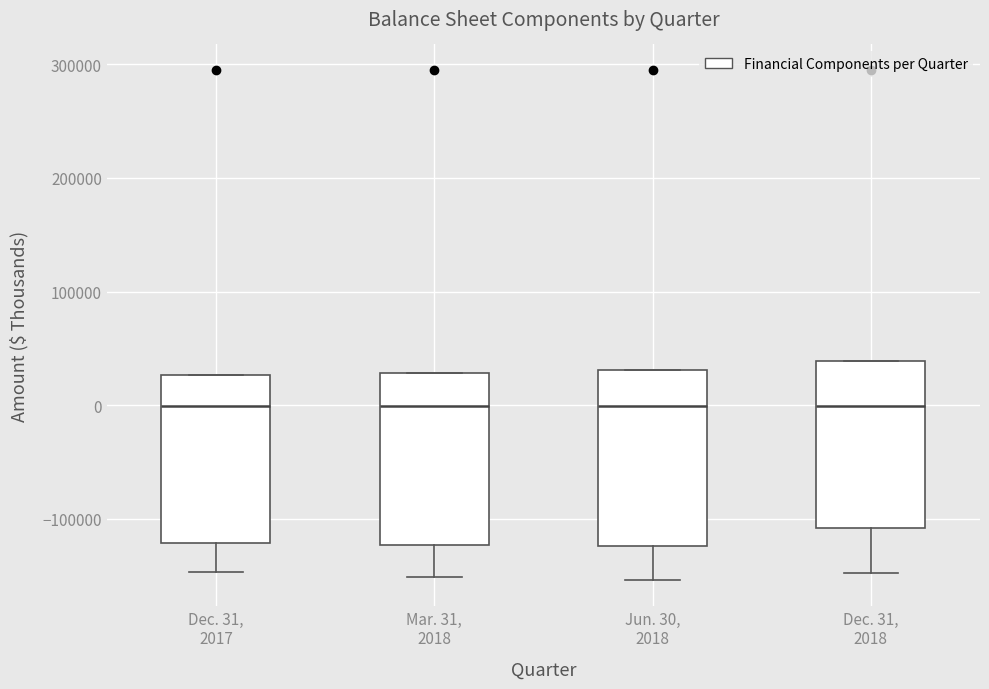

Reading left to right, transcribe this box plot: for each box, give where its median line is, the range the box spans, and where its two whiskers end, as read against the y-axis. The values are not printed on the chart, so give them approximately, as read against the axis.

Dec. 31, 2017: median 0, box -120000 to 30000, whiskers -150000 to 30000
Mar. 31, 2018: median 0, box -120000 to 30000, whiskers -150000 to 30000
Jun. 30, 2018: median 0, box -120000 to 30000, whiskers -150000 to 30000
Dec. 31, 2018: median 0, box -110000 to 40000, whiskers -150000 to 40000